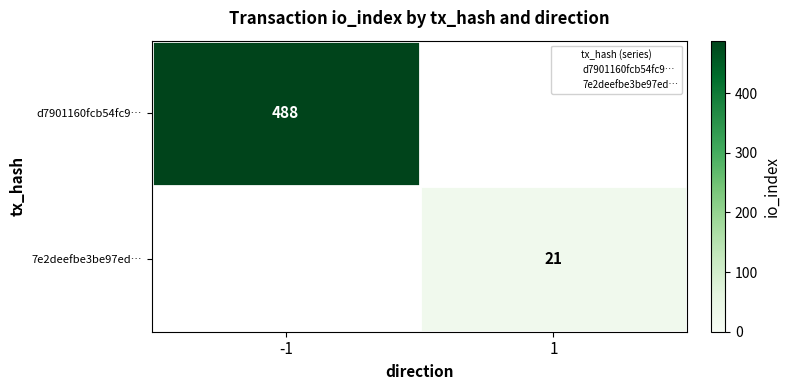

What is the difference between the maximum and minimum values in the 7e2deefbe3be97ed… series?

21